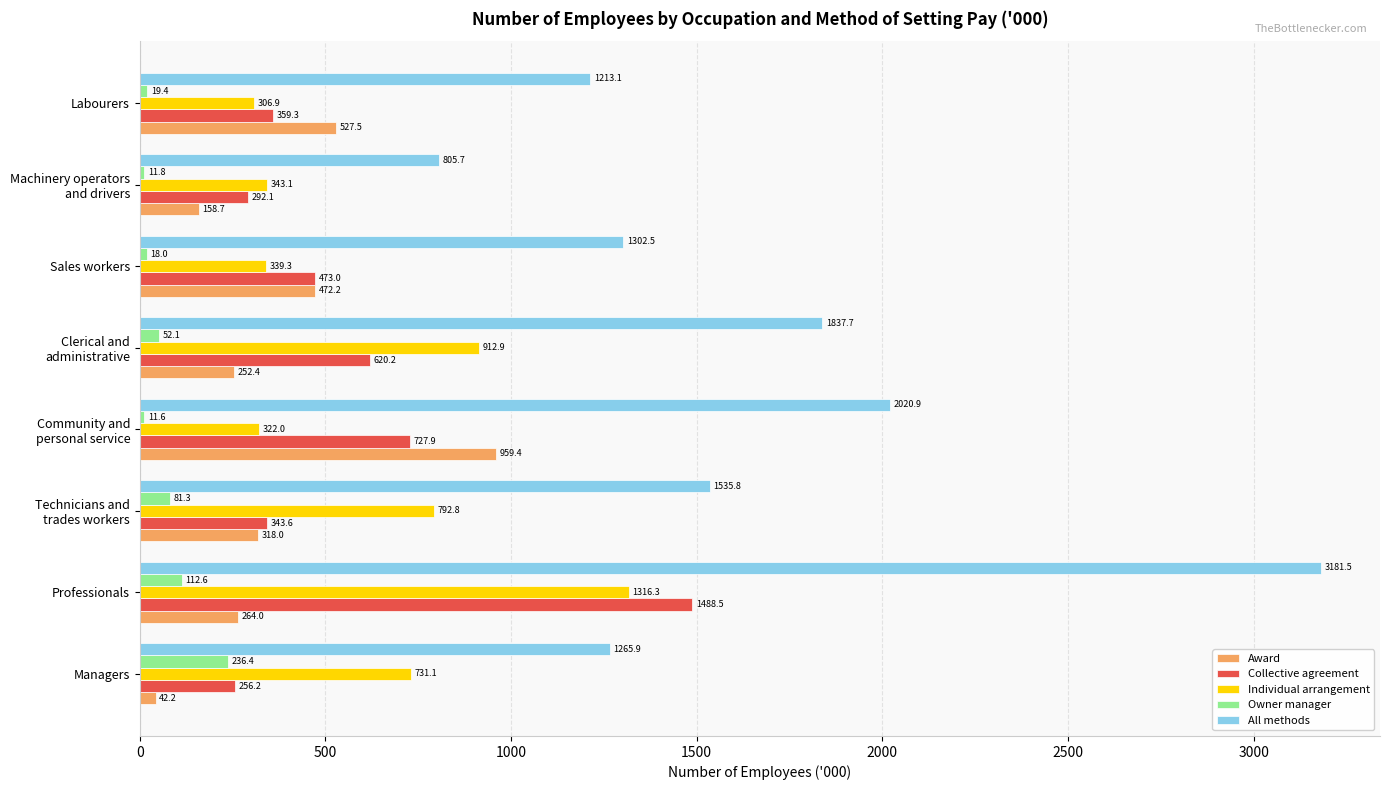

The Owner manager series shows 18.0 at Sales workers. True or false?

True